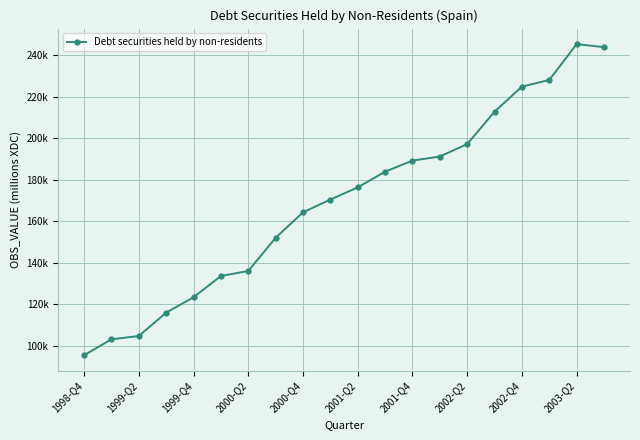

What is the sum of all values?

3391668